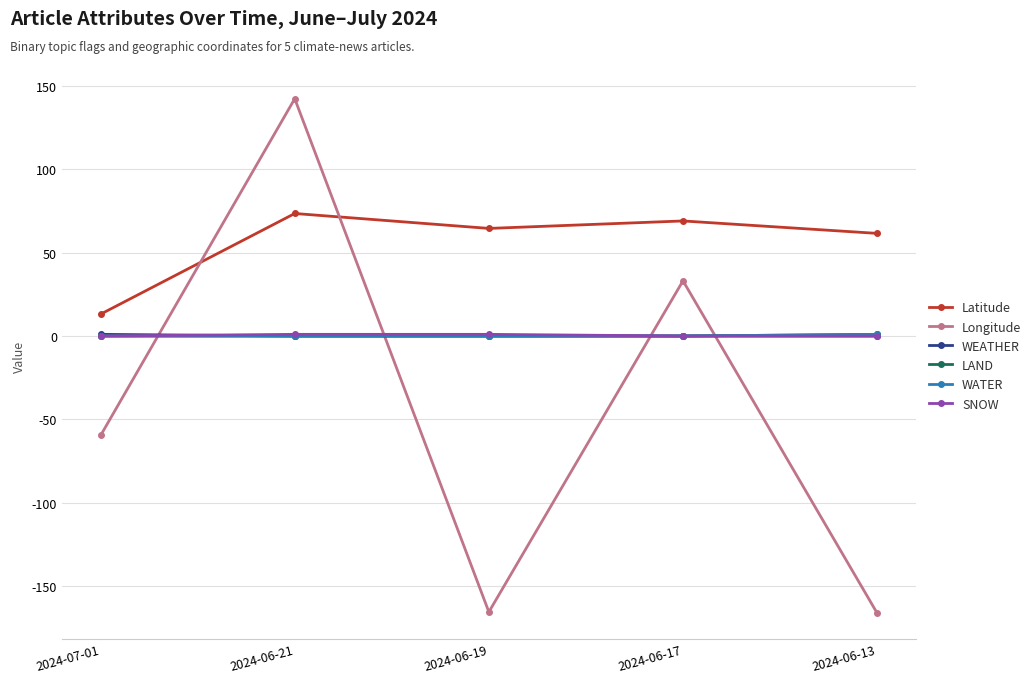

True or false: Longitude and WEATHER intersect in this chart.

True